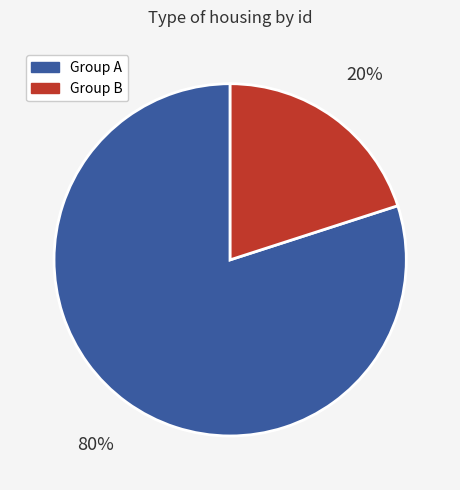

Does any single category account for the majority?

Yes